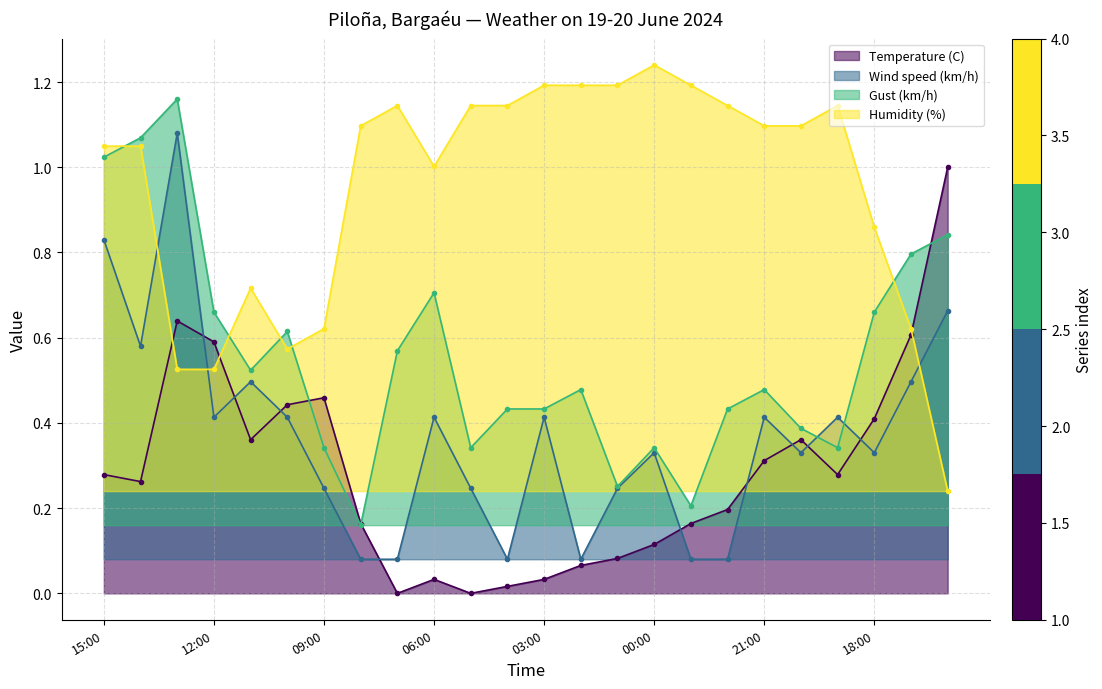

What are all the series names shown in the legend?

Temperature (C), Wind speed (km/h), Gust (km/h), Humidity (%)